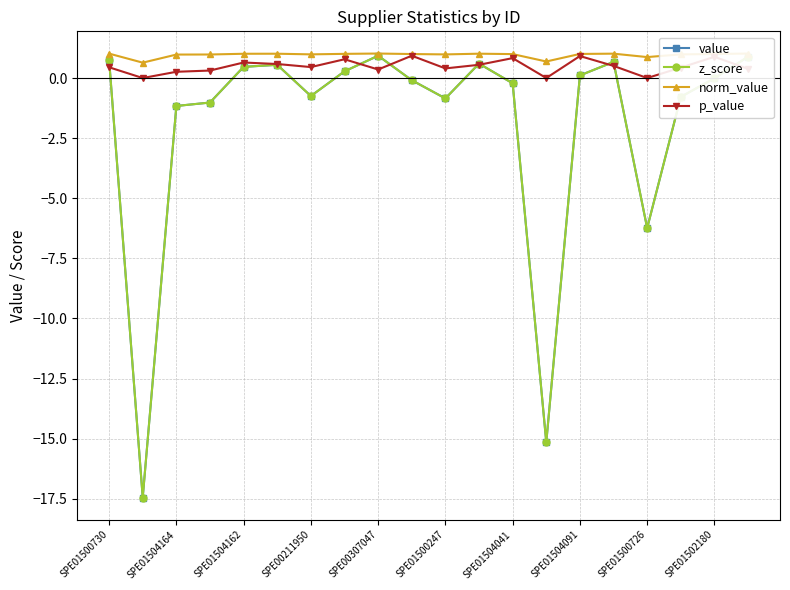

Is this an area chart (filled region under the line)?

No